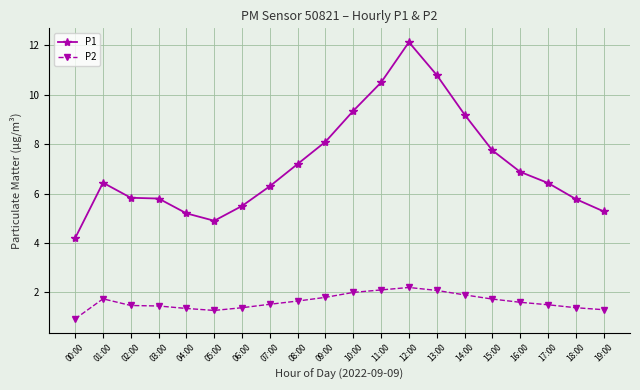

The P1 series shows 2.4 at 05:00. True or false?

False